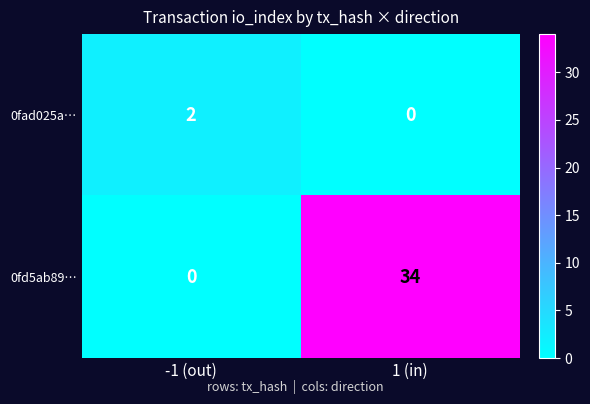

At which category is the sum across all series the highest?

1 (in)